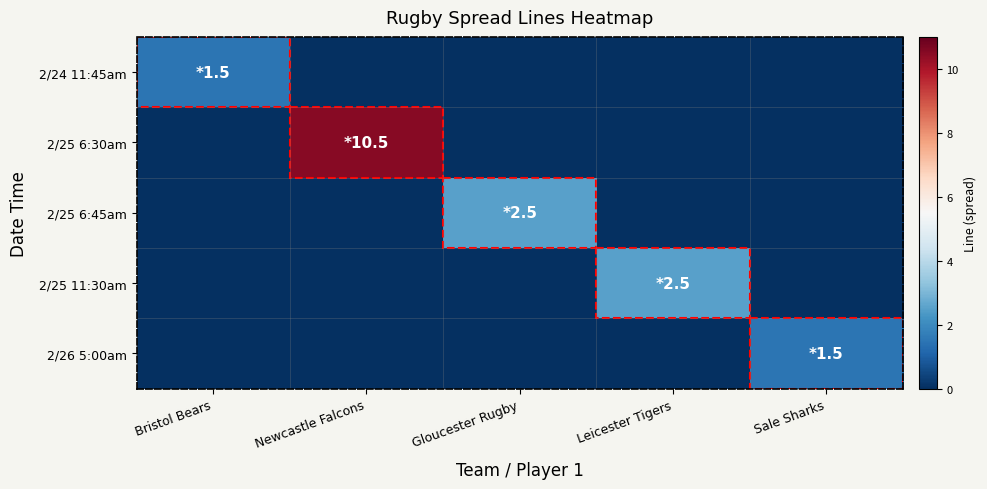

What is the spread (max minus min) of values at Bristol Bears?

1.5